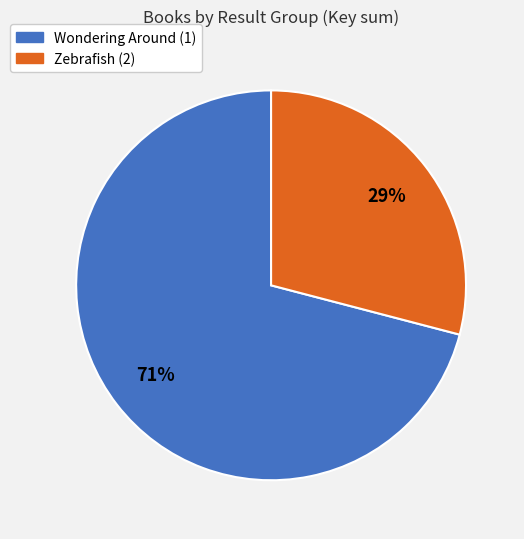

Is there a majority slice in this chart?

Yes